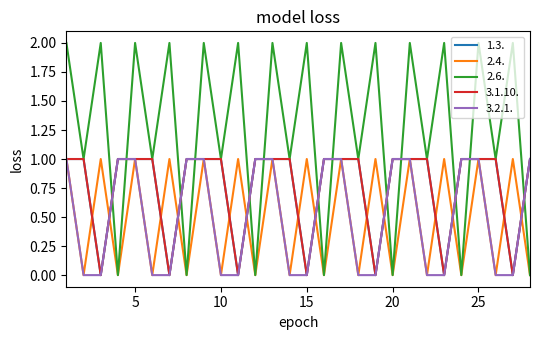

True or false: 3.2.1. has more than 1 points higher than both neighbors.

False